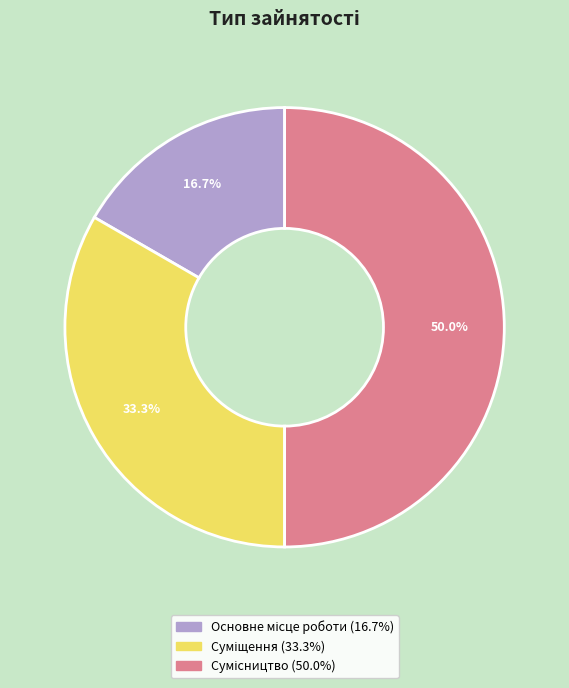

How many slices are in this pie chart?

3